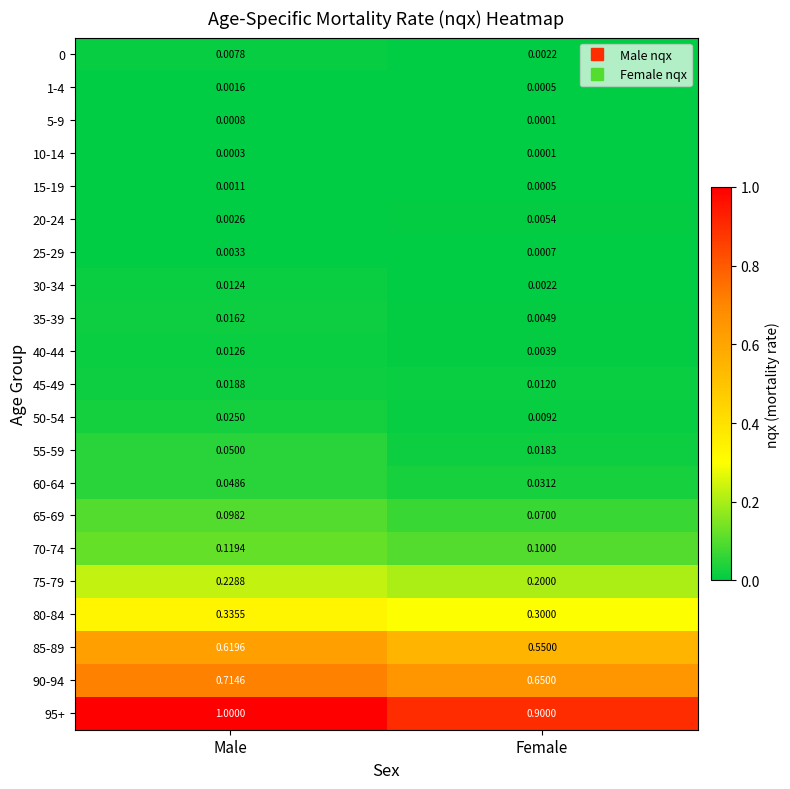

At which label is 95+ closest to 0?

Female